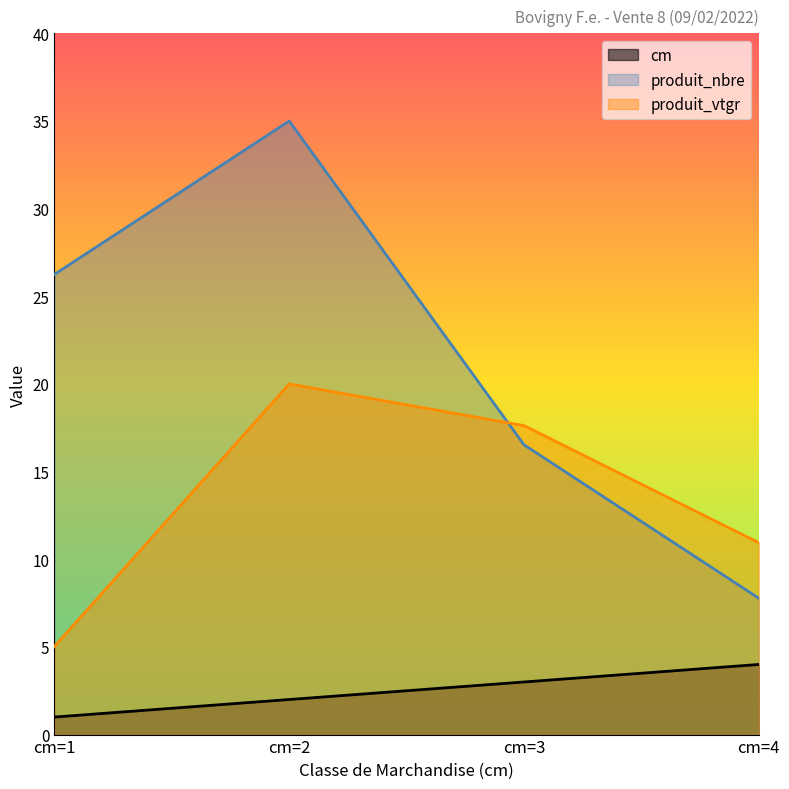

Reading right to left, transcribe all the data shown in this chart.

cm: cm=4=4.0	cm=3=3.0	cm=2=2.0	cm=1=1.0
produit_nbre: cm=4=7.8	cm=3=16.5	cm=2=35.0	cm=1=26.2
produit_vtgr: cm=4=10.9	cm=3=17.6	cm=2=20.0	cm=1=5.0